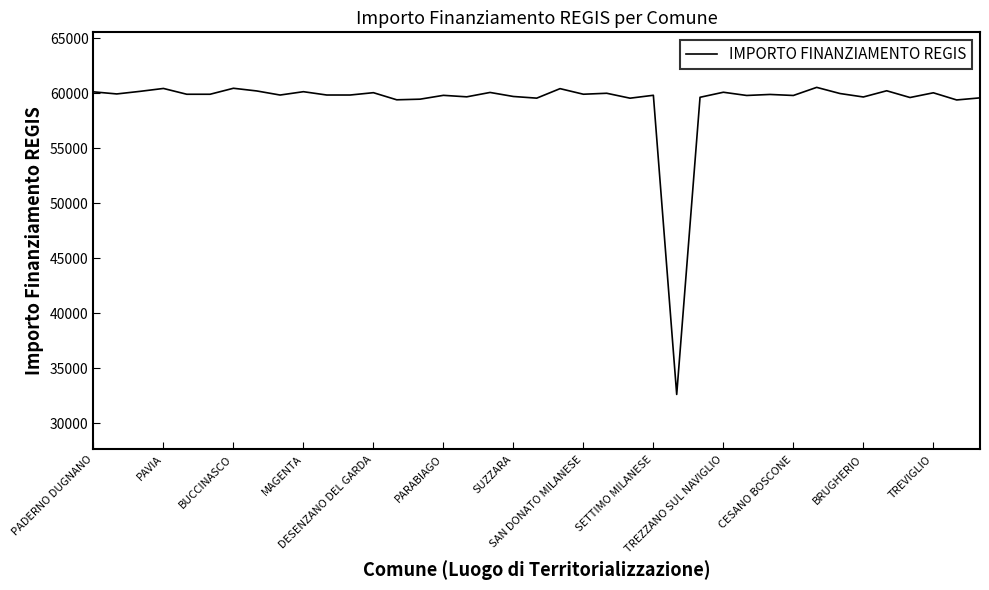

What is the difference between the maximum and minimum values?

27899.4